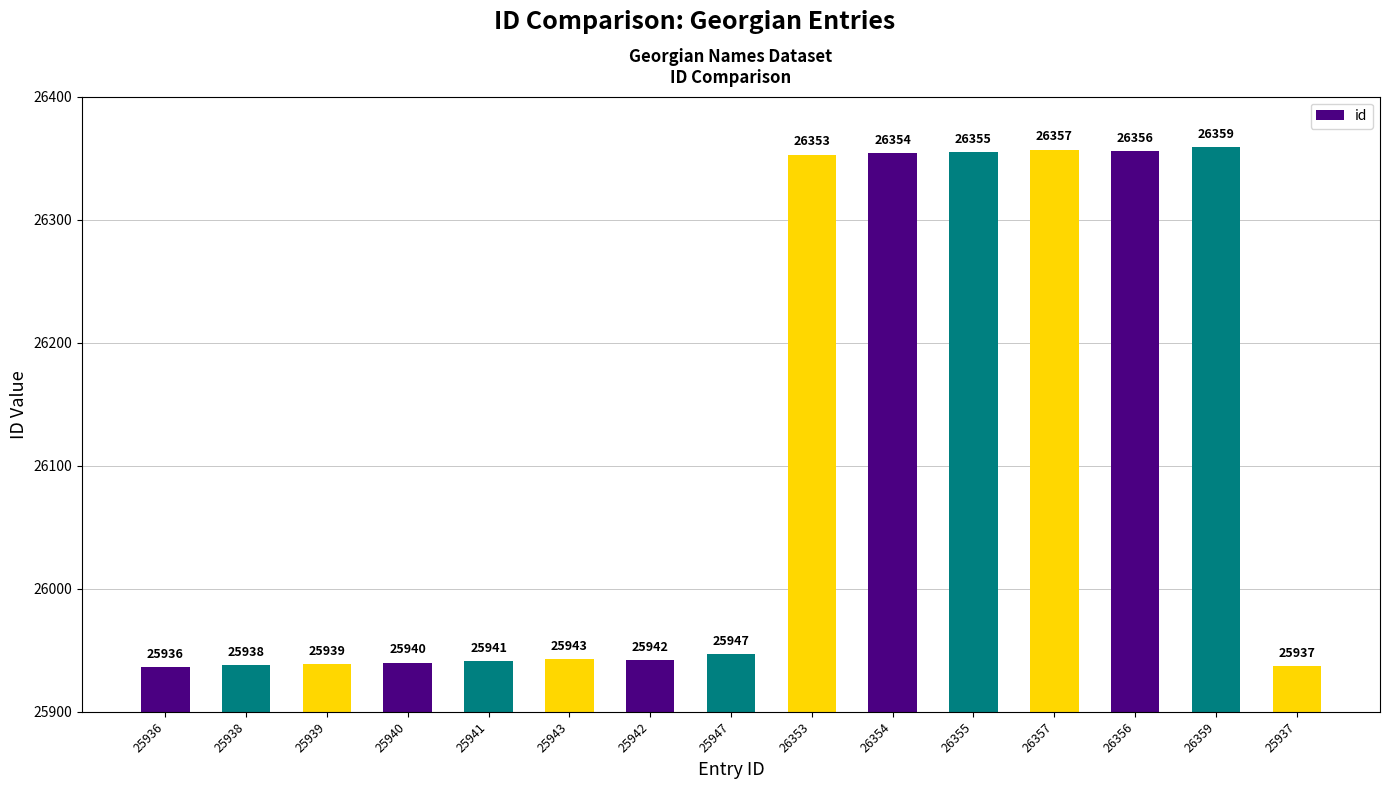

True or false: the data shows 17611 at 25947.

False